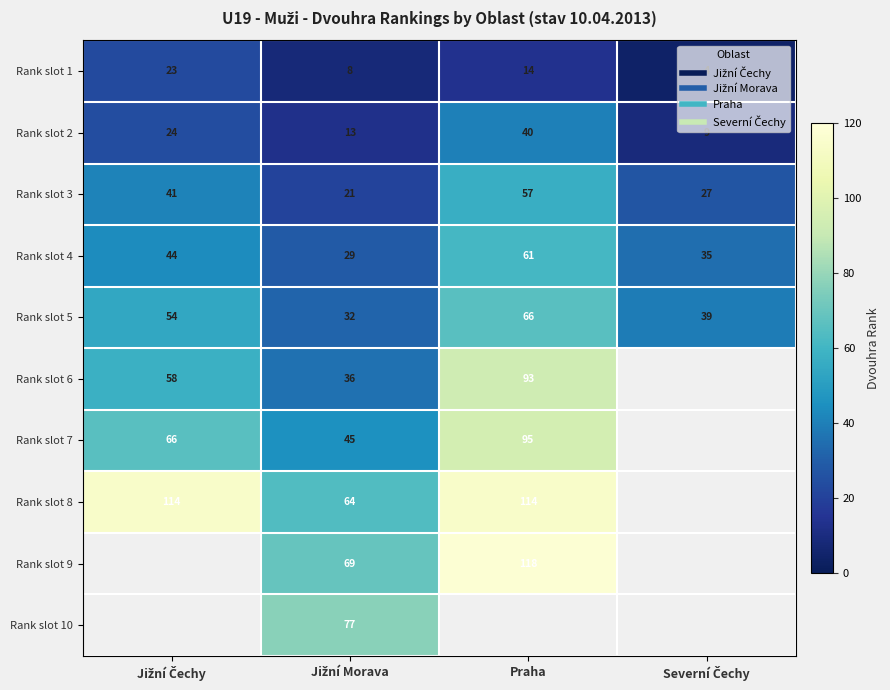

Where does the Rank slot 5 series first go above 54?

Praha